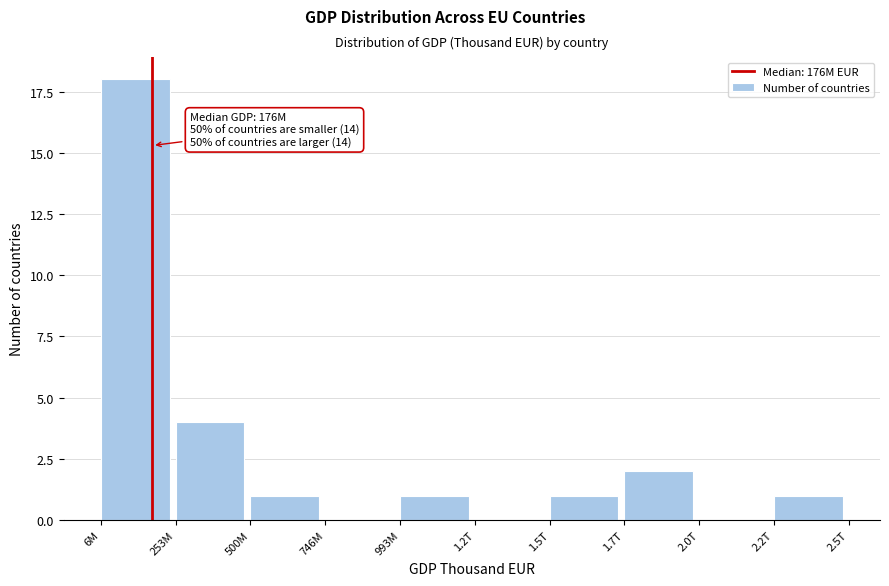

Approximately how many times larger is the value at 500M compared to 1.7T?

0.5